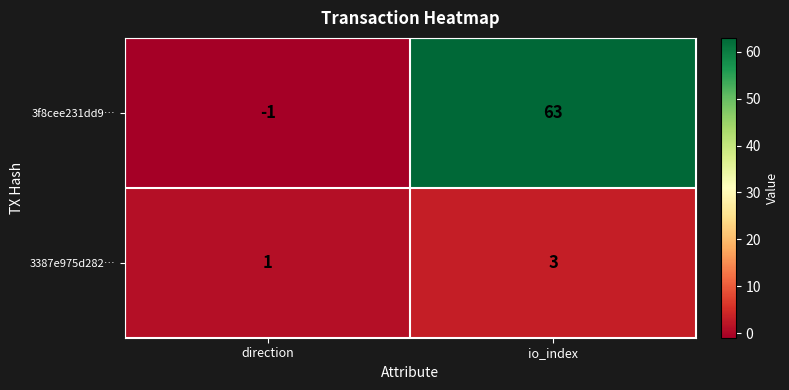

What is the difference between the maximum and minimum values in the 3f8cee231dd9… series?

64